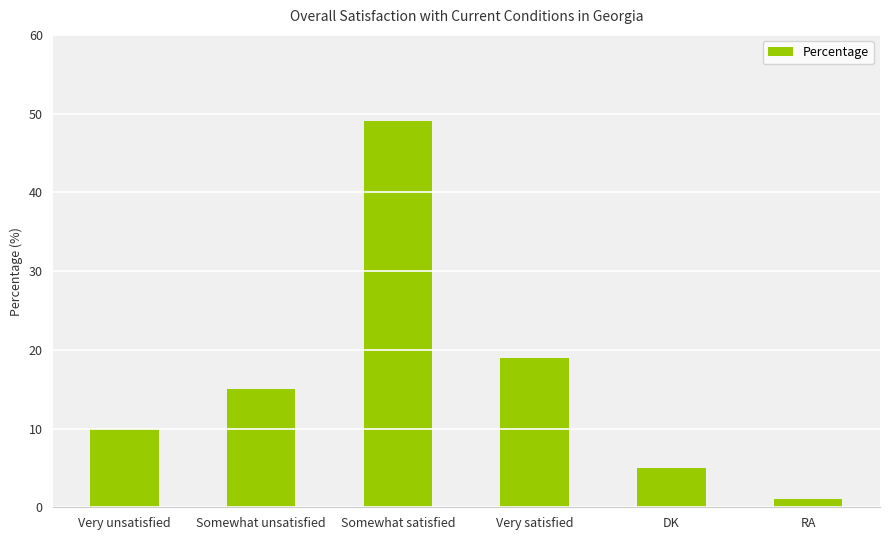

At which category does the chart reach its minimum across all series?

RA